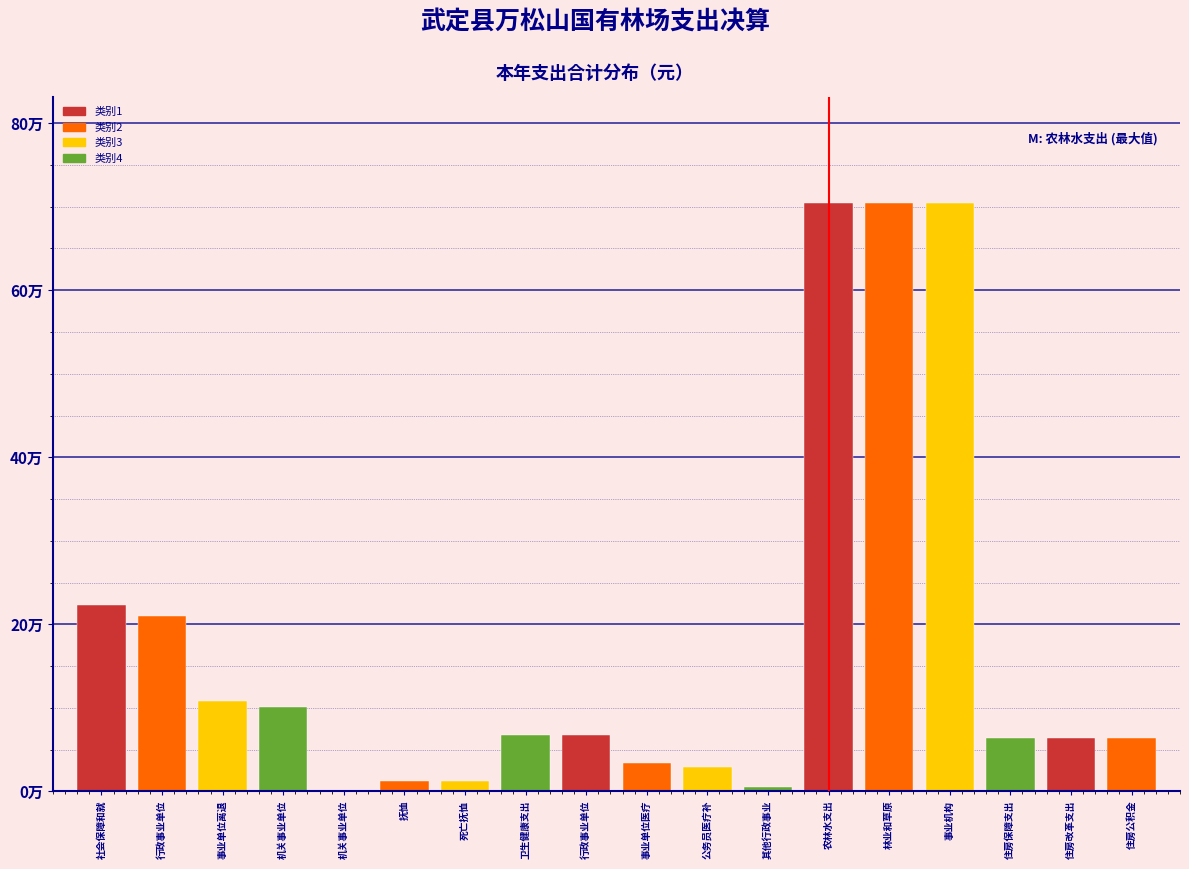

Are the bars horizontal?

No